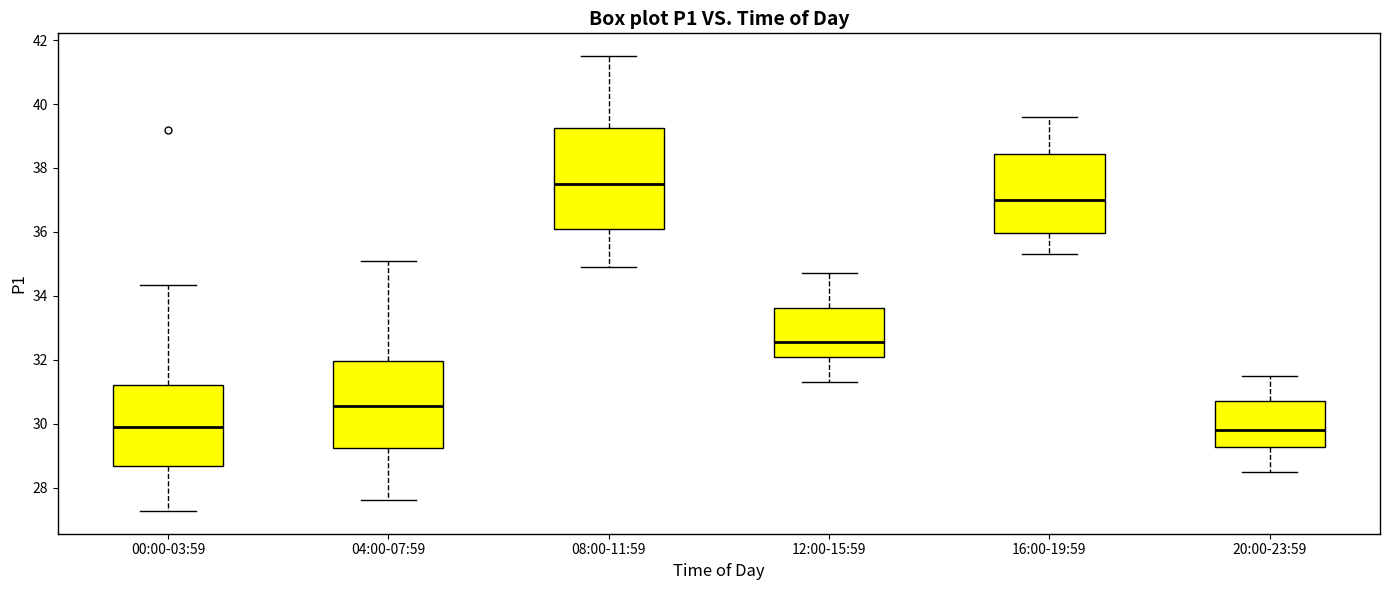

Reading left to right, transcribe this box plot: for each box, give where its median line is, the range the box spans, and where its two whiskers end, as read against the y-axis. The values are not printed on the chart, so give them approximately, as read against the axis.

00:00-03:59: median 29.8, box 28.6 to 31.2, whiskers 27.2 to 34.4
04:00-07:59: median 30.6, box 29.2 to 32.0, whiskers 27.6 to 35.2
08:00-11:59: median 37.6, box 36.2 to 39.2, whiskers 35.0 to 41.6
12:00-15:59: median 32.6, box 32.0 to 33.6, whiskers 31.4 to 34.8
16:00-19:59: median 37.0, box 36.0 to 38.4, whiskers 35.4 to 39.6
20:00-23:59: median 29.8, box 29.2 to 30.8, whiskers 28.6 to 31.6